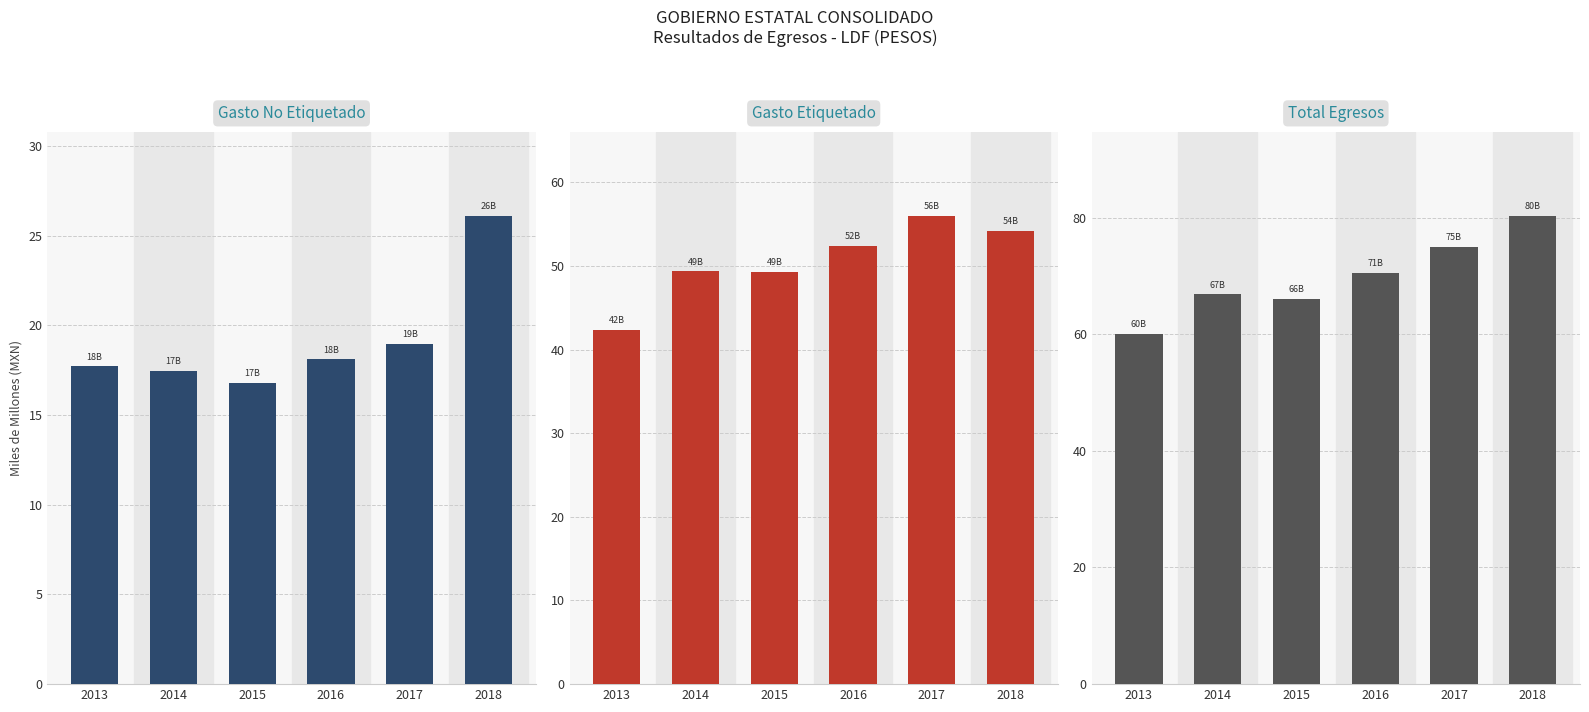

Reading left to right, list all the values displayed in this chart.

Gasto No Etiquetado: 17.7	17.5	16.8	18.1	19.0	26.1
Gasto Etiquetado: 42.3	49.3	49.3	52.4	56.0	54.2
Total Egresos: 60.1	66.8	66.1	70.5	75.0	80.3